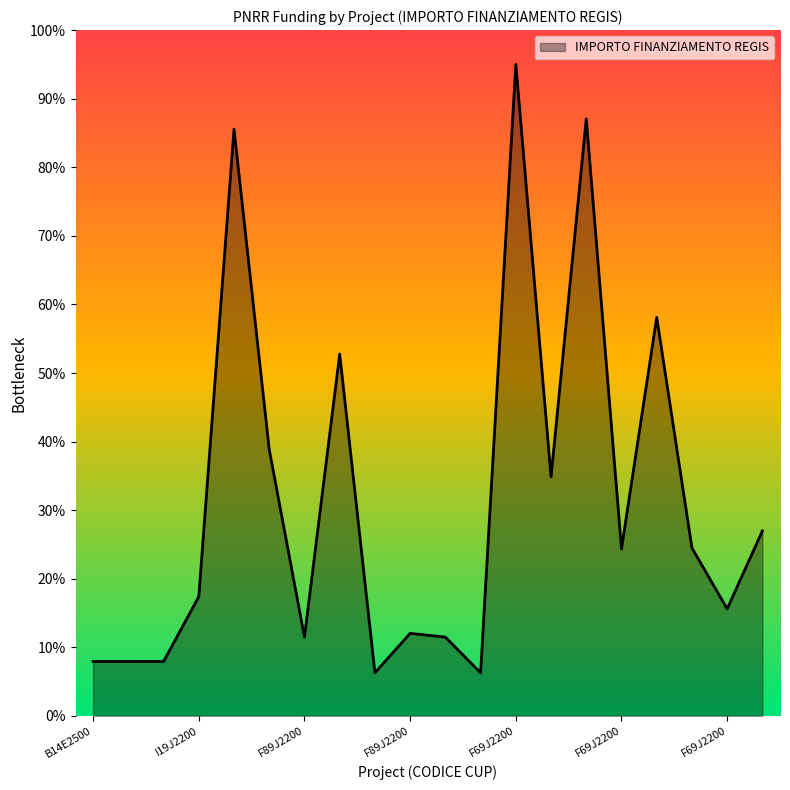

Does the chart display data point markers on the line(s)?

No